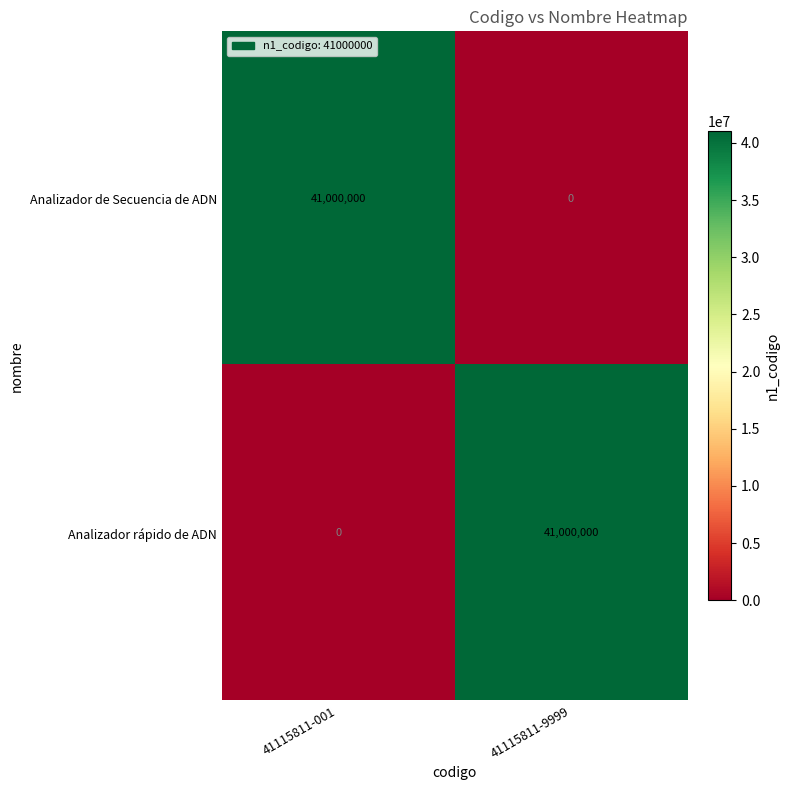

Reading left to right, what are all the values shown in this chart?

Analizador de Secuencia de ADN: 41000000	0
Analizador rápido de ADN: 0	41000000